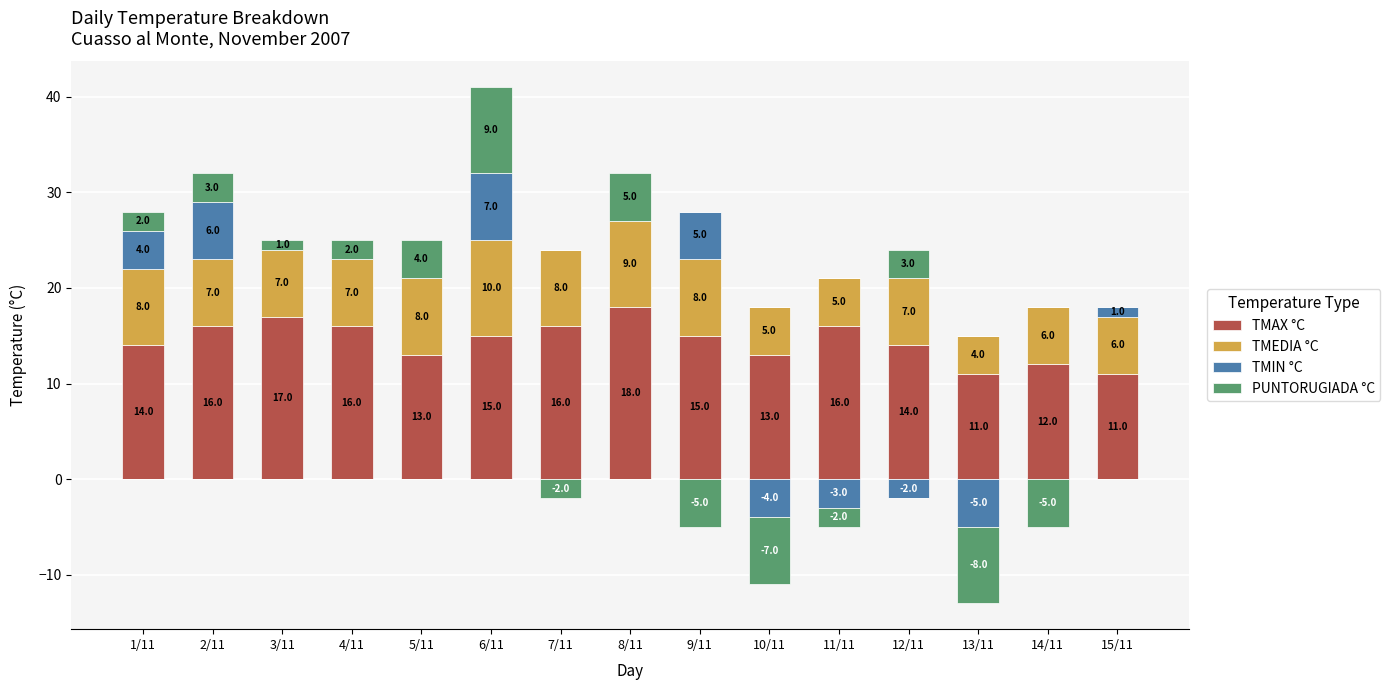

Rank the series at 3/11 from lowest to highest value.

TMIN °C, PUNTORUGIADA °C, TMEDIA °C, TMAX °C